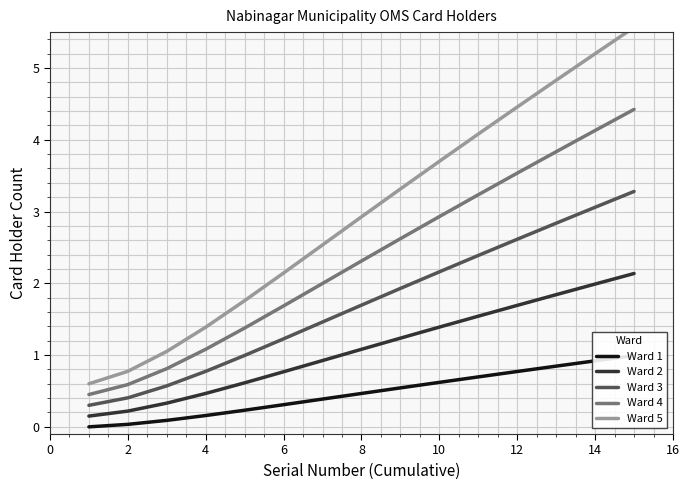

Reading left to right, list all the values displayed in this chart.

Ward 1: 0.0	0.0	0.1	0.2	0.2	0.3	0.4	0.5	0.5	0.6	0.7	0.8	0.8	0.9	1.0
Ward 2: 0.1	0.2	0.3	0.5	0.6	0.8	0.9	1.1	1.2	1.4	1.5	1.7	1.8	2.0	2.1
Ward 3: 0.3	0.4	0.6	0.8	1.0	1.2	1.5	1.7	1.9	2.2	2.4	2.6	2.8	3.1	3.3
Ward 4: 0.4	0.6	0.8	1.1	1.4	1.7	2.0	2.3	2.6	2.9	3.2	3.5	3.8	4.1	4.4
Ward 5: 0.6	0.8	1.1	1.4	1.8	2.1	2.5	2.9	3.3	3.7	4.1	4.5	4.8	5.2	5.6